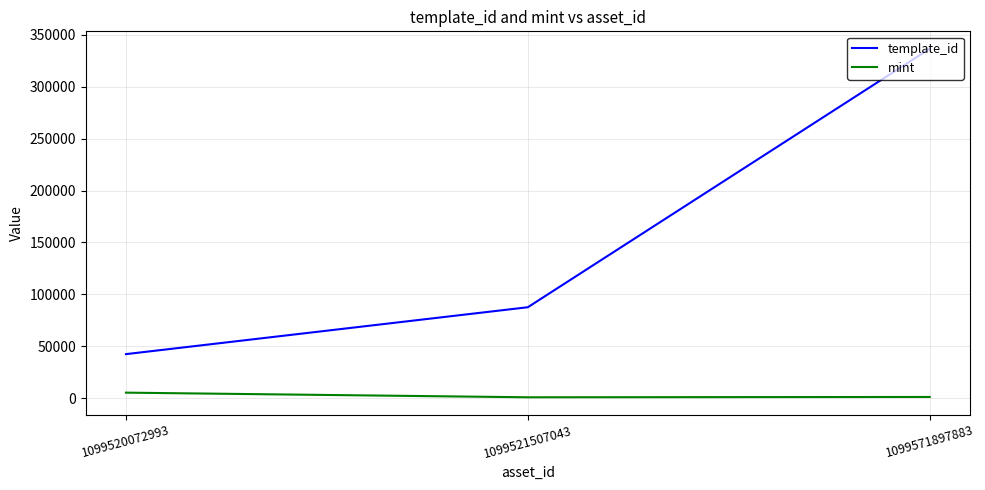

What is the difference between the highest and lowest values at 1099520072993?

37110